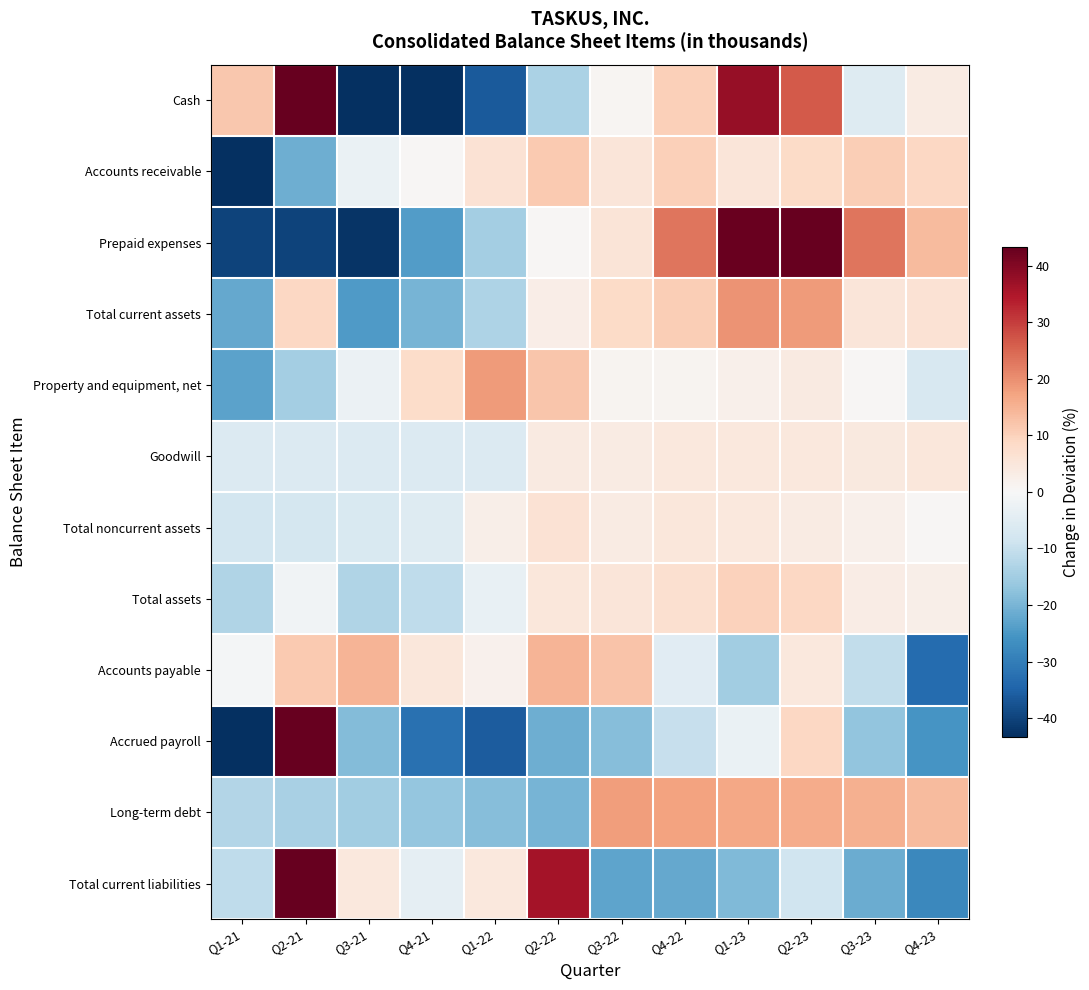

What is the total value across all series at Q1-22?

-94.2